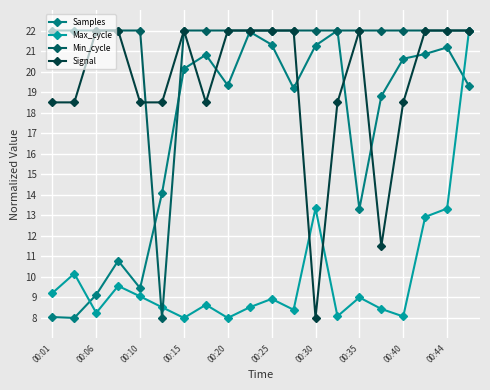

List the series in order of their overall mean, lowest first.

Max_cycle, Samples, Signal, Min_cycle